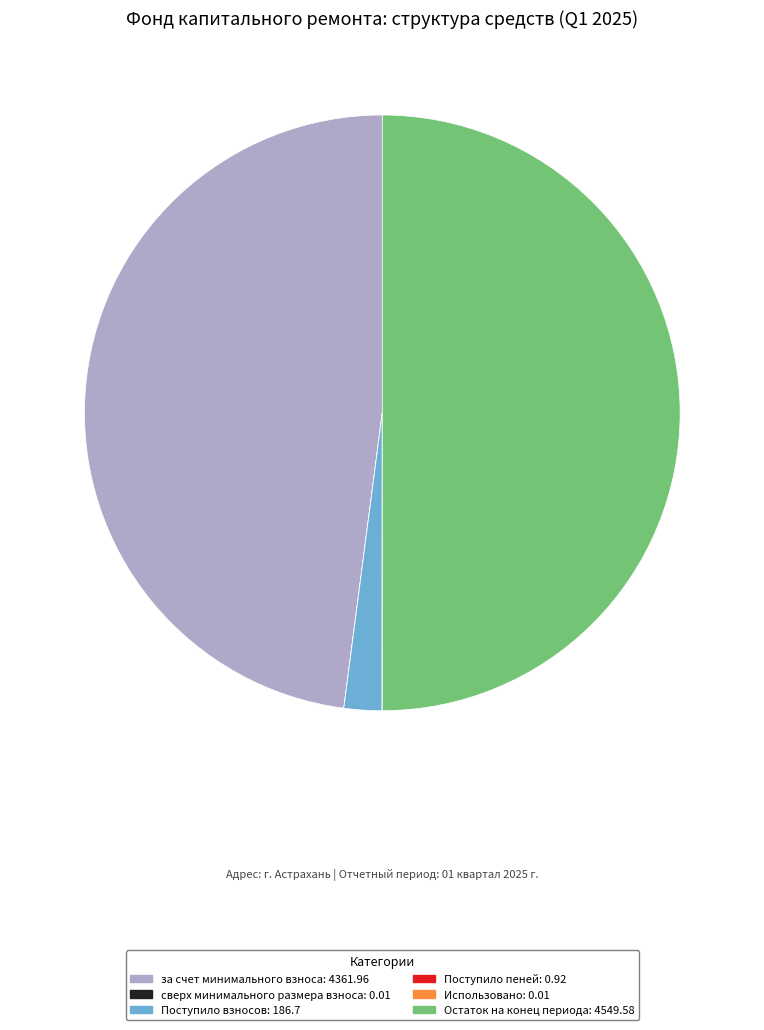

Does Поступило взносов: 186.7 represent more than half of the total?

No